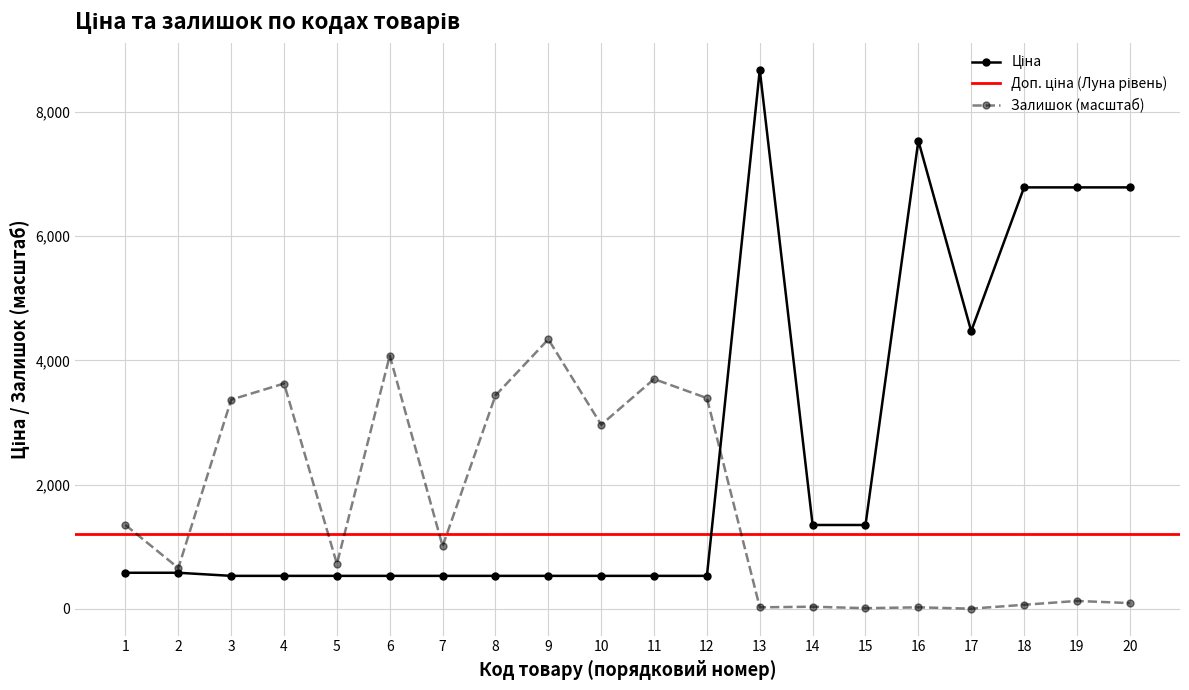

How many data points in Ціна are above 578?

10